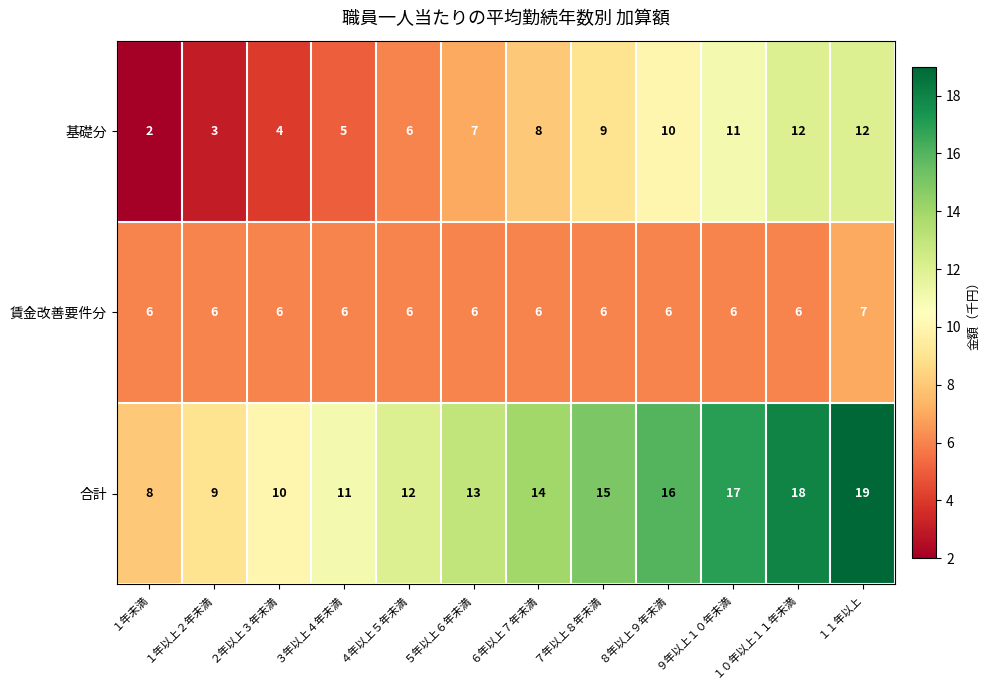

Where is 合計 nearest to the value 13?

５年以上６年未満